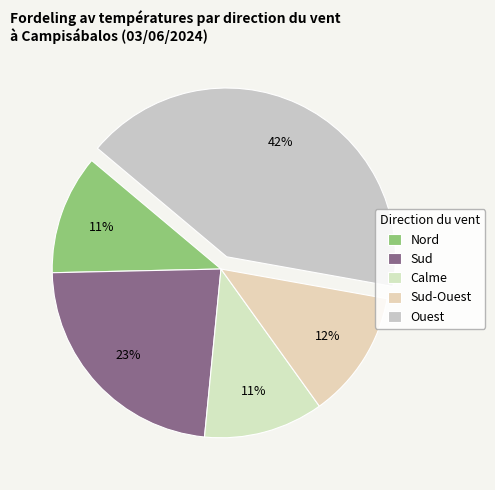

Count the number of slices in the pie.

5